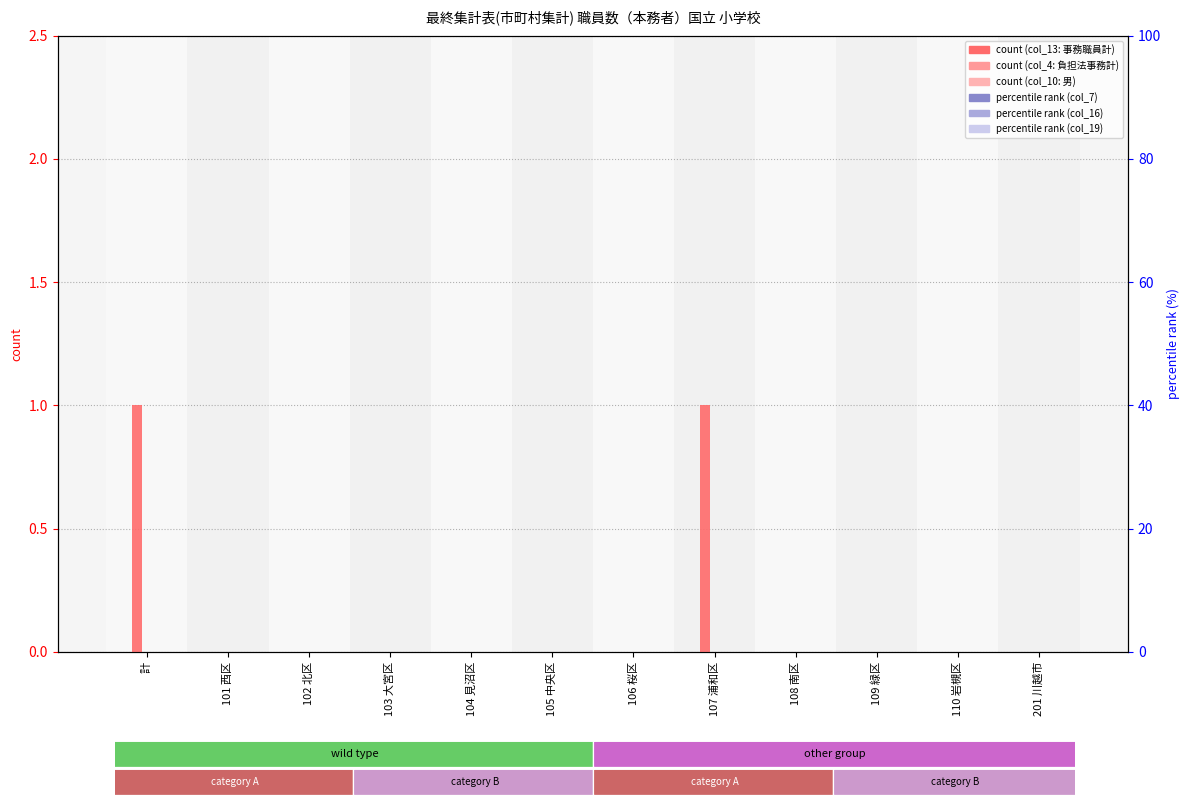

True or false: col_13 (事務職員計) has a value of 0 at 106 桜区.

True